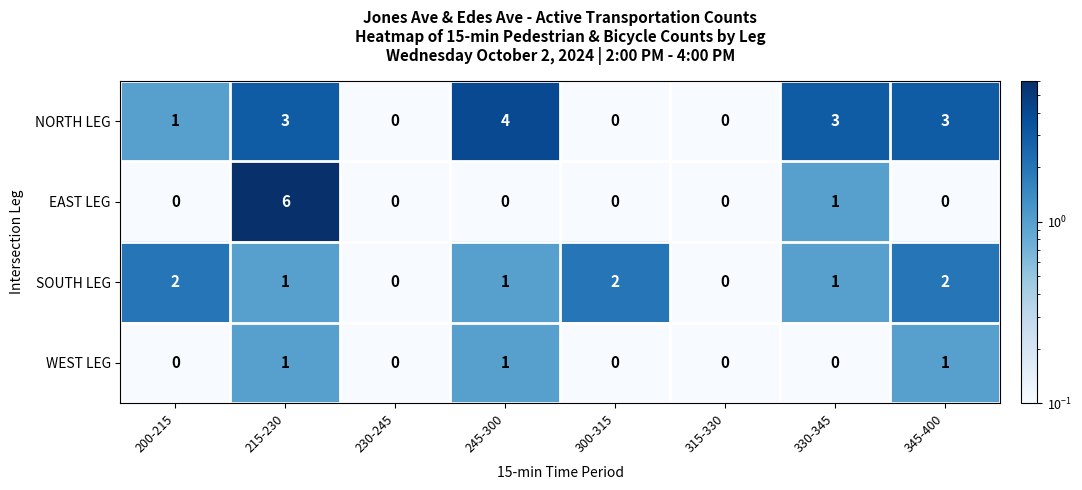

At which category does the chart reach its peak across all series?

215-230